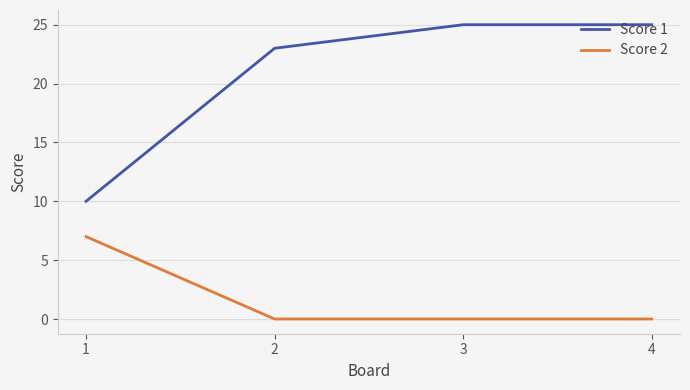

The value of Score 2 at 3 is 2. True or false?

False